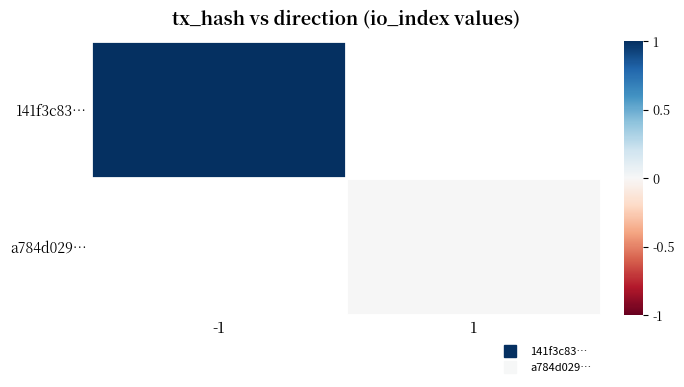

At 1, list the series in order from largest to smallest.

141f3c83…, a784d029…